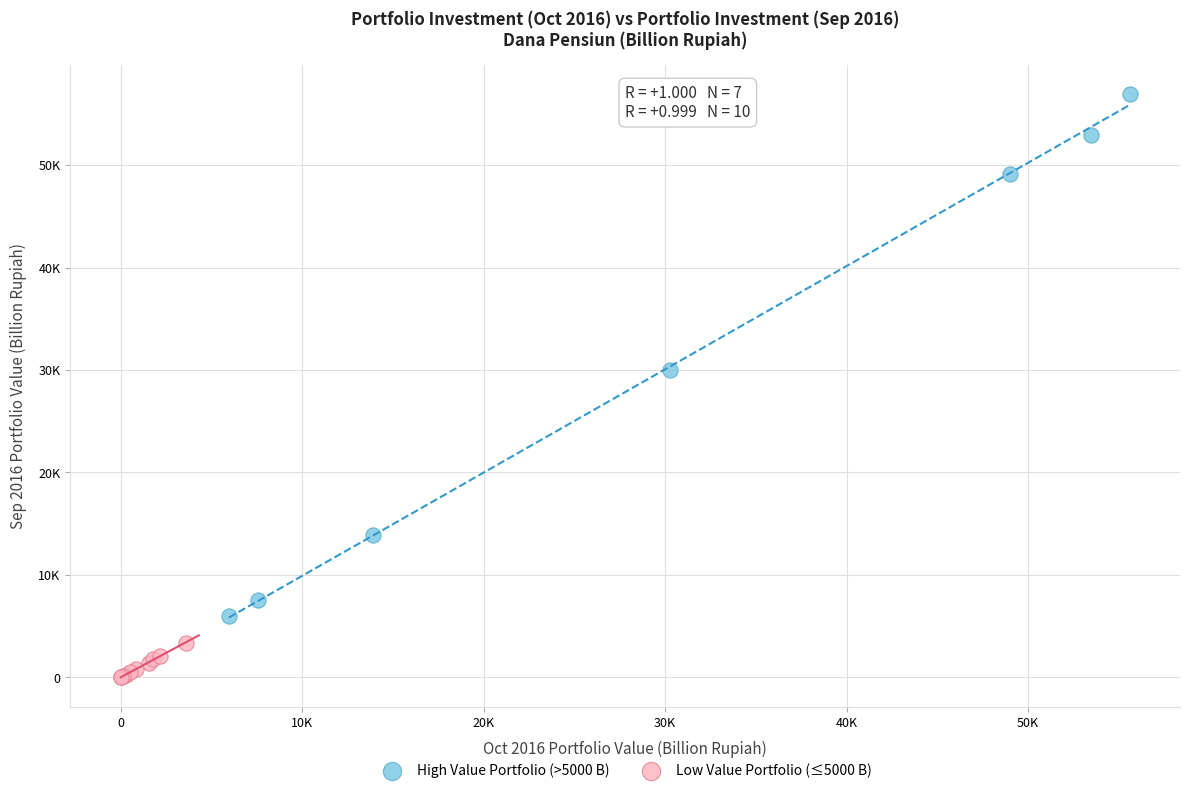

Which series reaches the maximum Y coordinate?

High Value Portfolio (>5000 B)